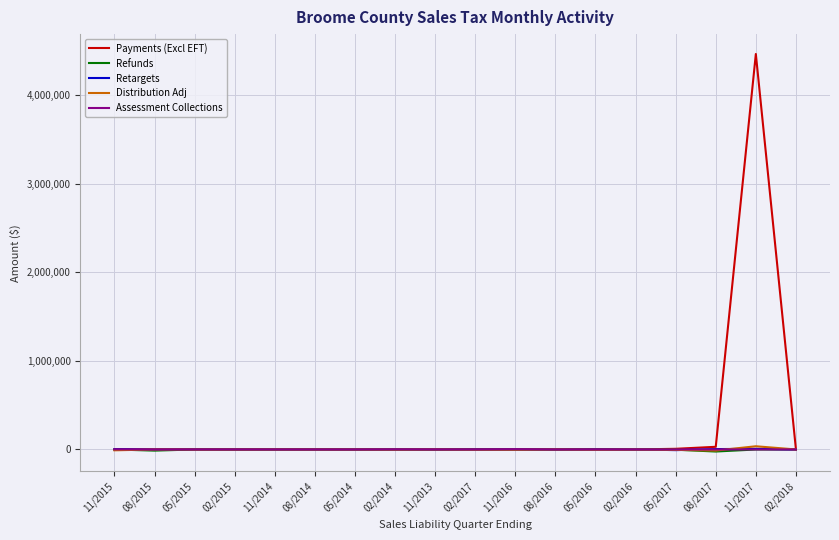

Which series has the largest total across all categories?

Payments (Excl EFT)